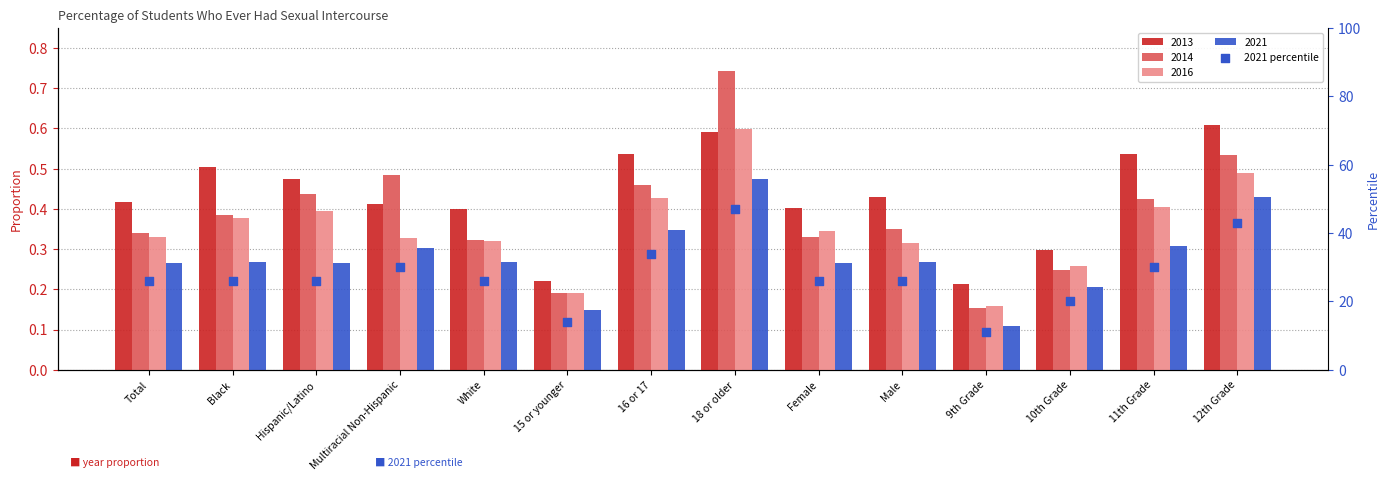

Which has a higher value, White or Multiracial Non-Hispanic?

Multiracial Non-Hispanic